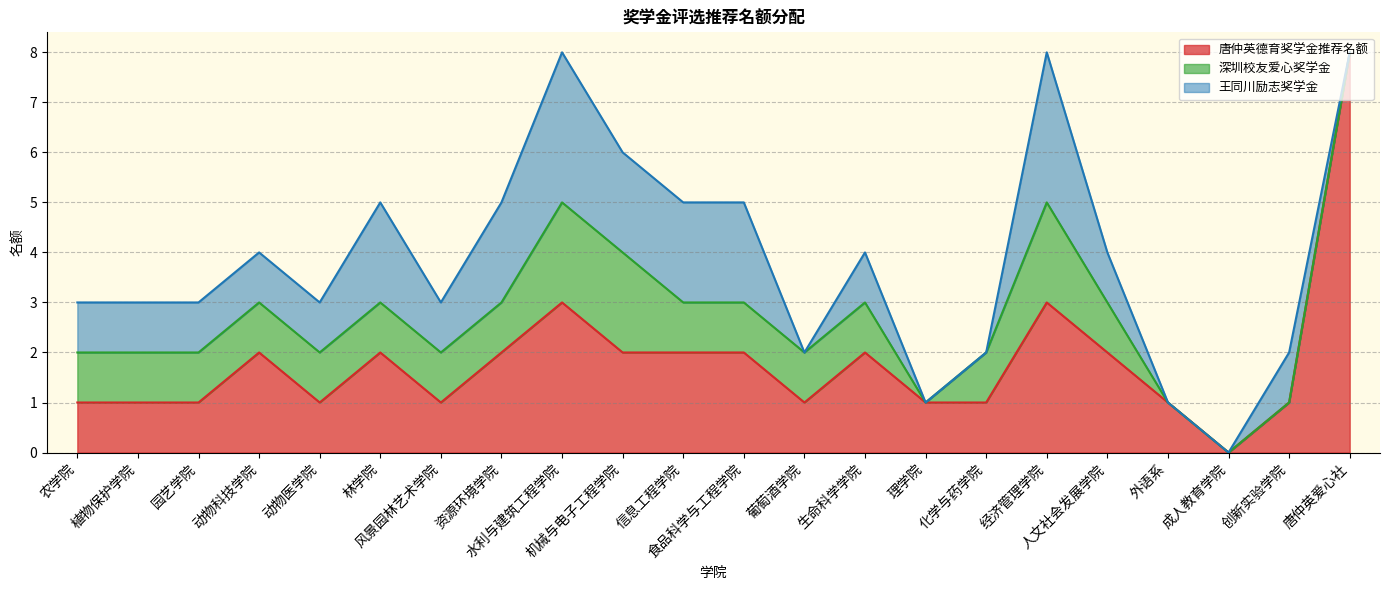

After their last crossing, which series has the higher values: 深圳校友爱心奖学金 or 王同川励志奖学金?

王同川励志奖学金